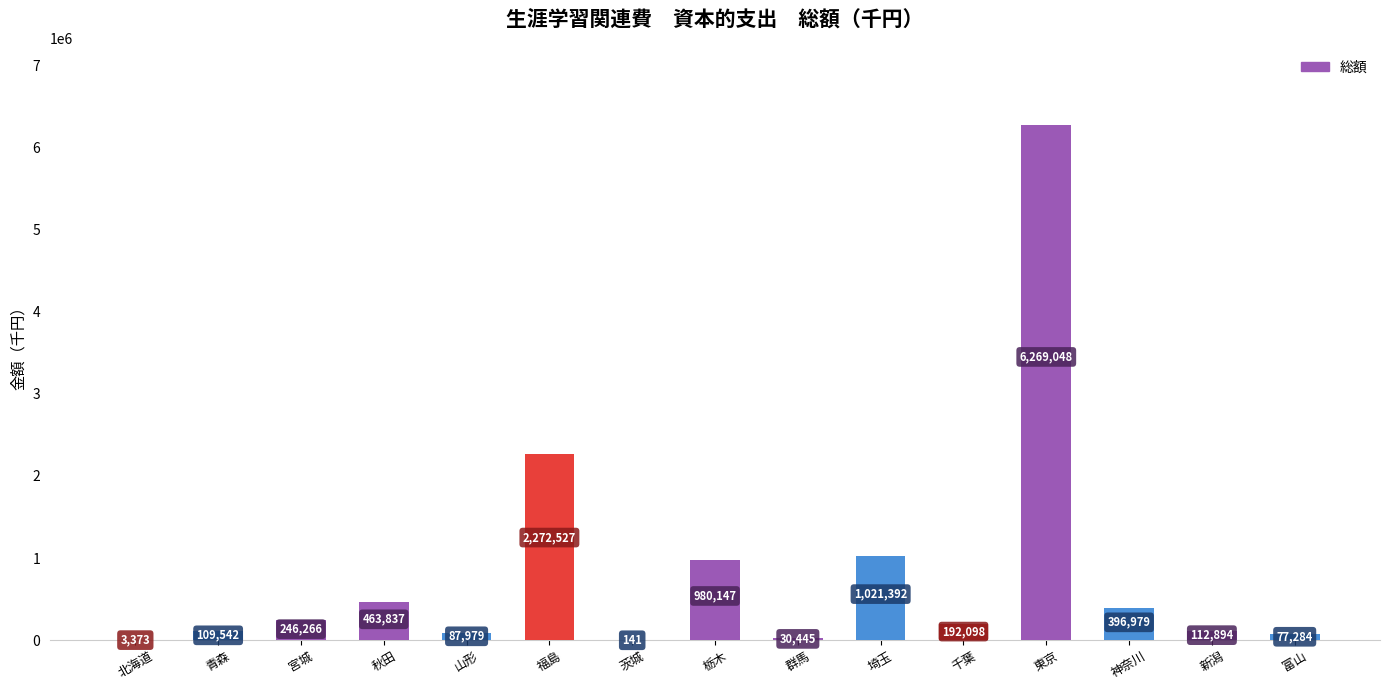

What is the change in value from 群馬 to 新潟?

+82449